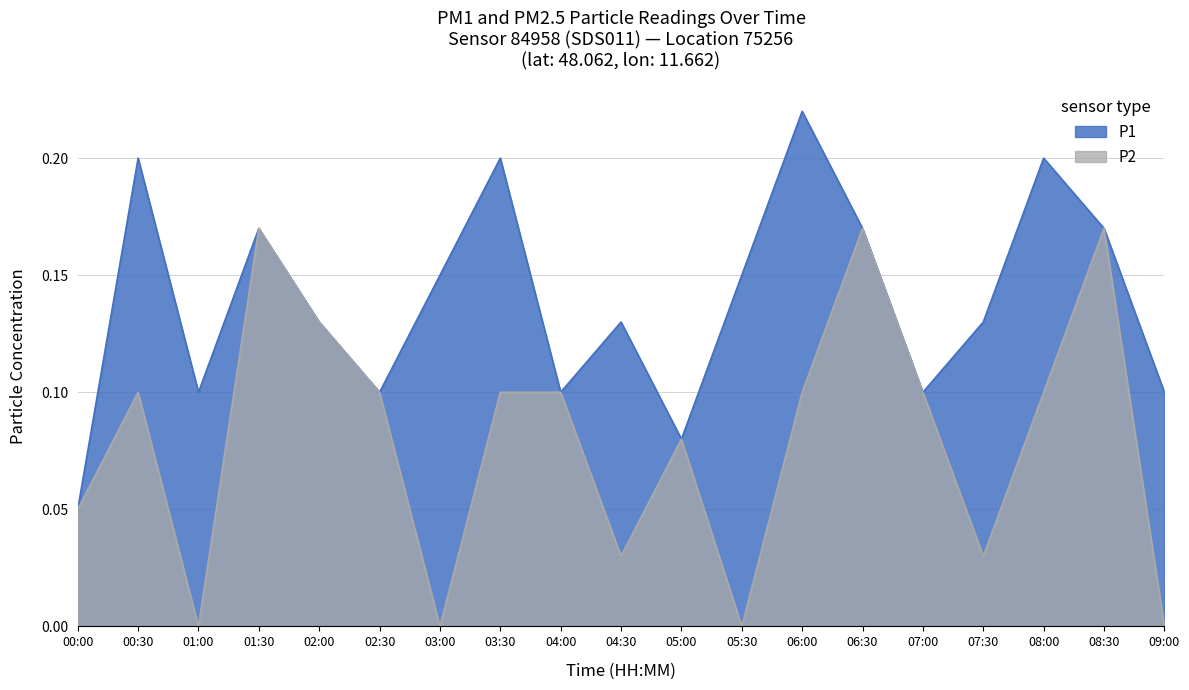

In P2, how many points are higher than both neighbors (excluding endpoints)?

5